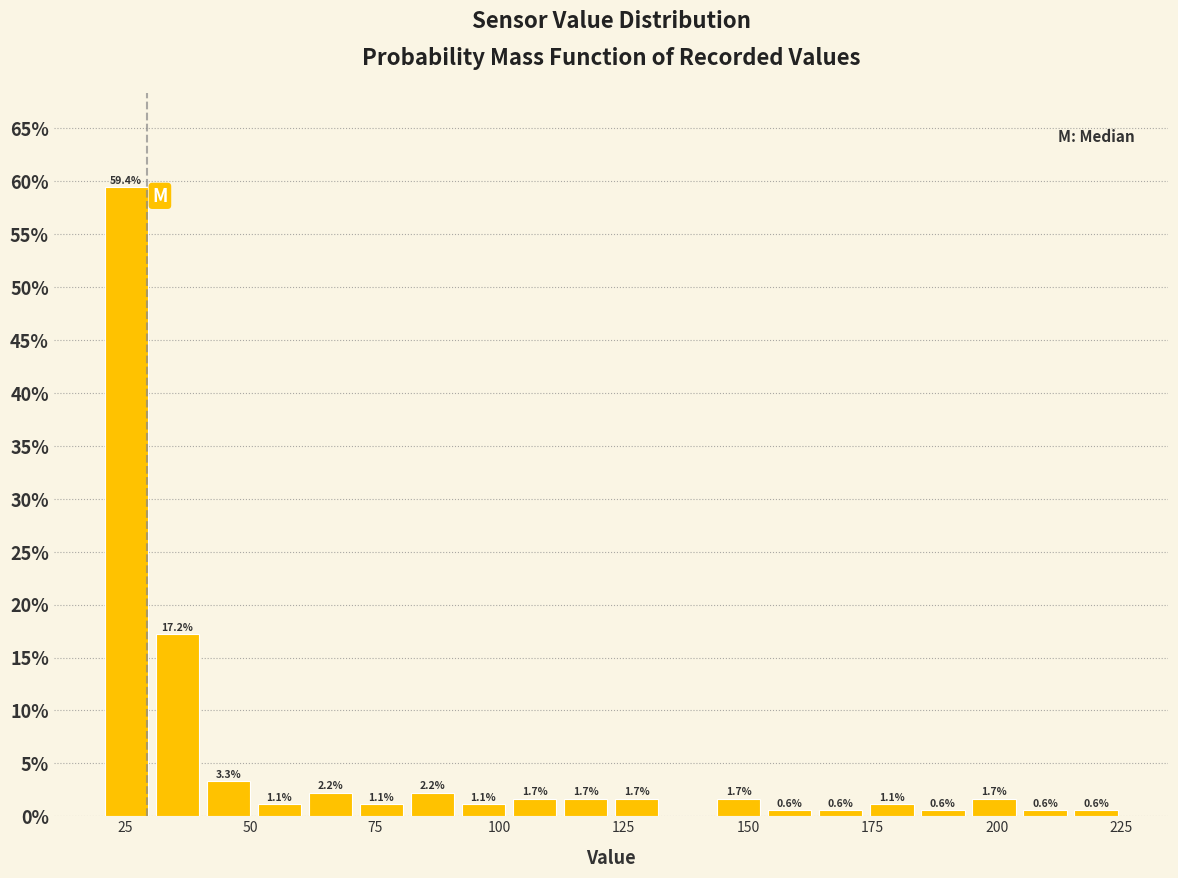

Read against the x-axis, roughly where is the centre of the tallest bar?

25